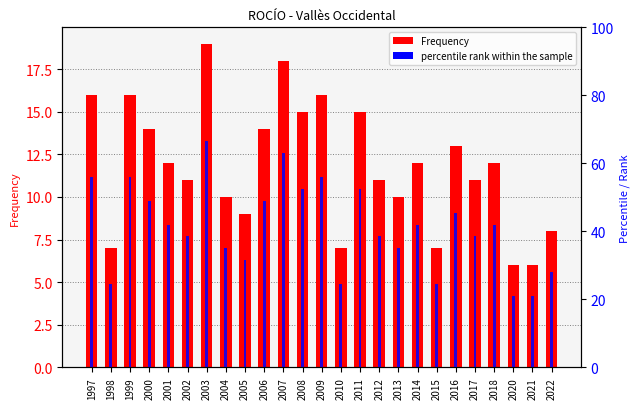

How many groups of bars are there?

25